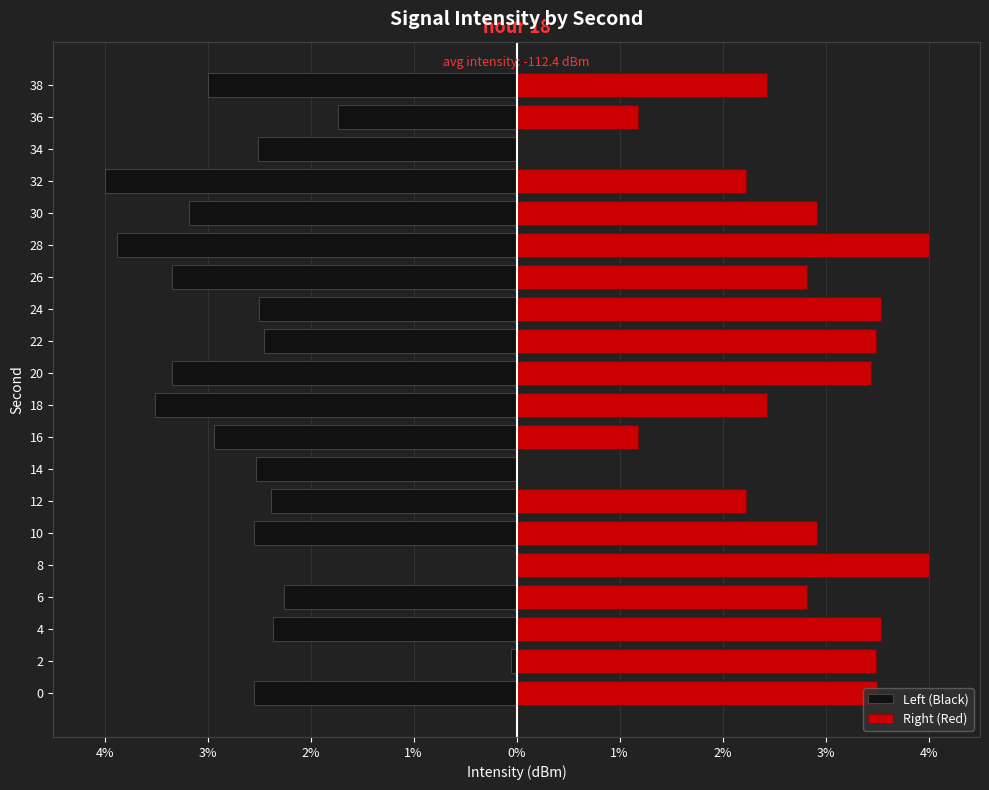

What is the difference between the second highest and second lowest values in the Left (Black) series?

3.8